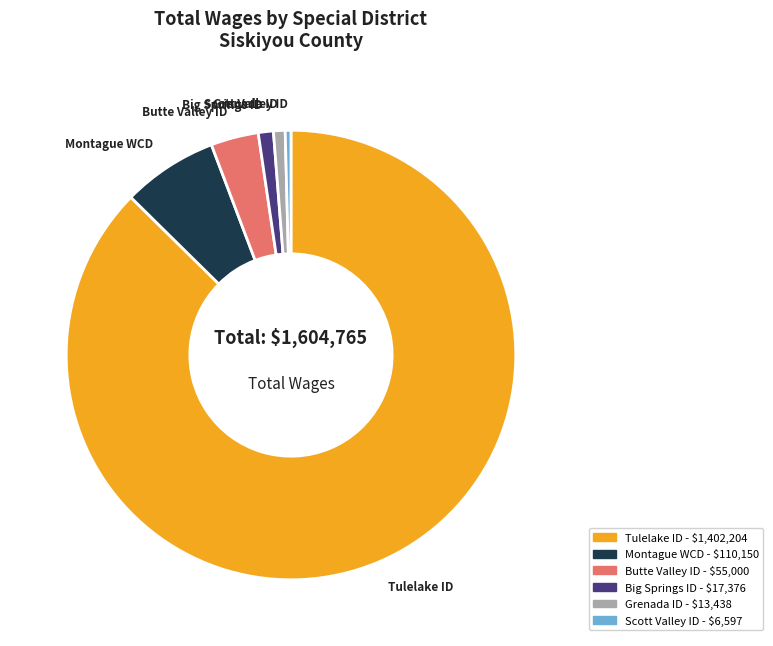

Do Scott Valley ID and Big Springs ID together represent more than half of the pie?

No